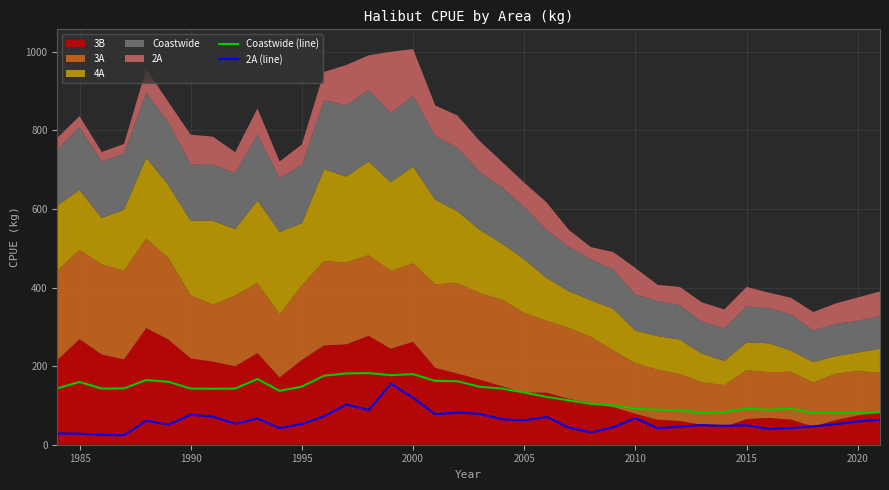

What is the lowest value of the 2A (line) series?

24.0